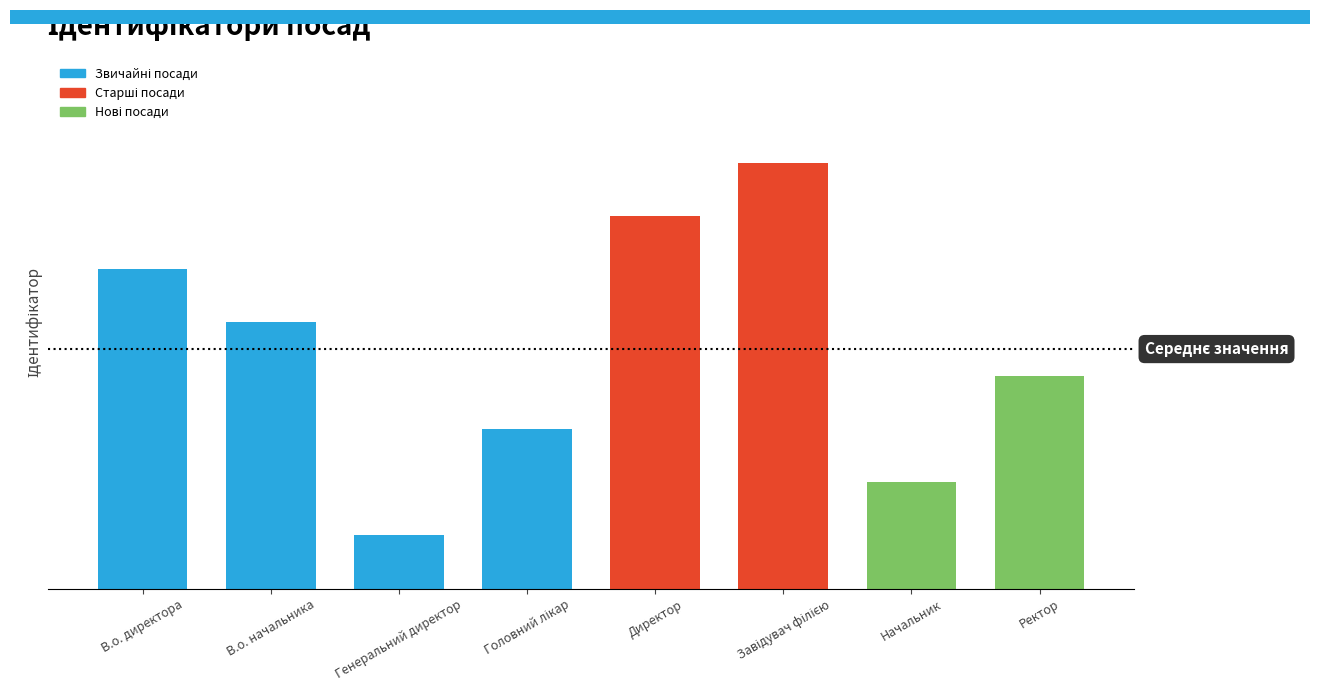

What is the change in value from Головний лікар to Директор?

+4